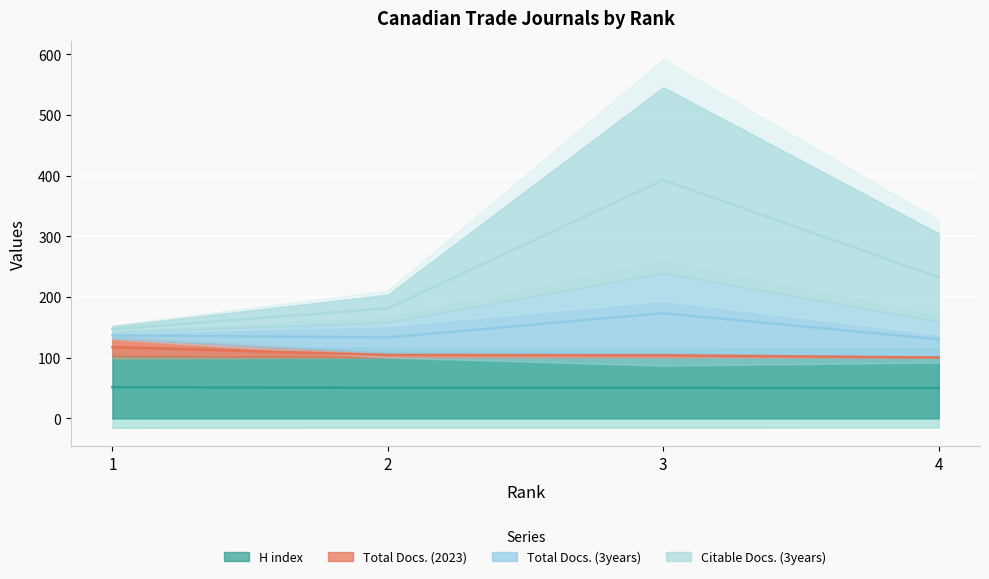

What is the maximum value shown in the chart?

393.0